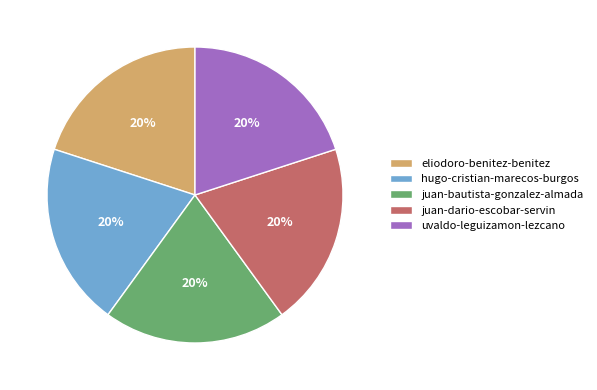

To the nearest percent, what percentage of the pie is juan-bautista-gonzalez-almada?

20%